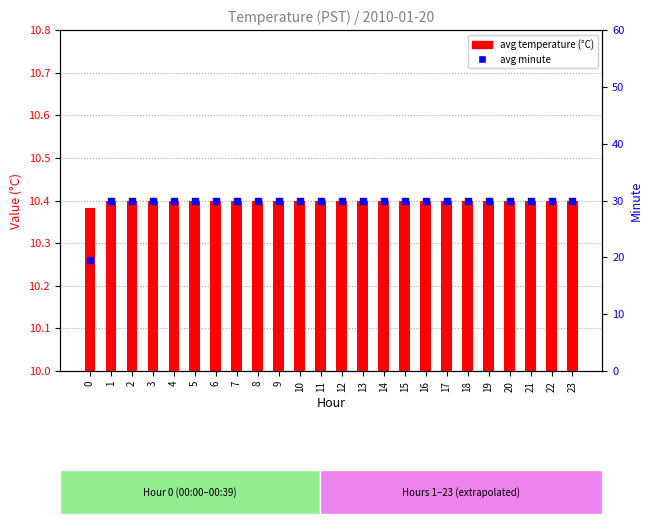

Which series has the largest total across all categories?

avg minute